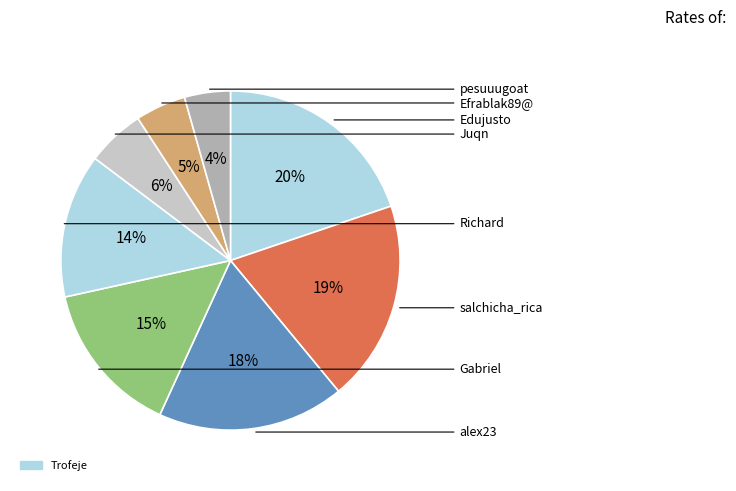

How many slices are in this pie chart?

8